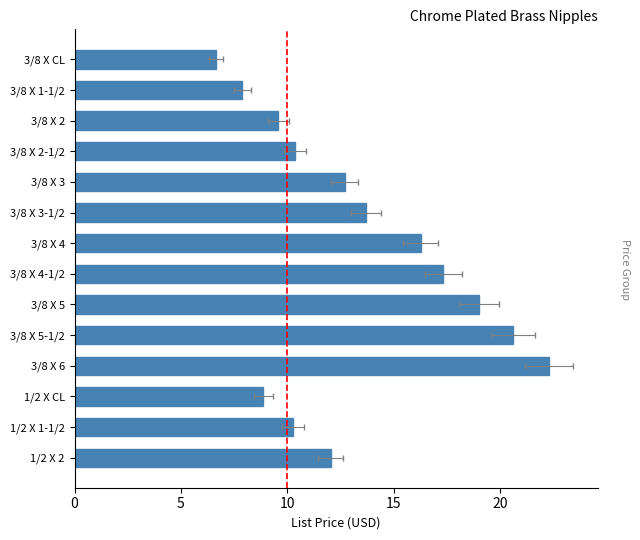

Reading left to right, transcribe all the data shown in this chart.

6.7	7.9	9.6	10.3	12.7	13.7	16.3	17.3	19.0	20.6	22.3	8.9	10.3	12.0